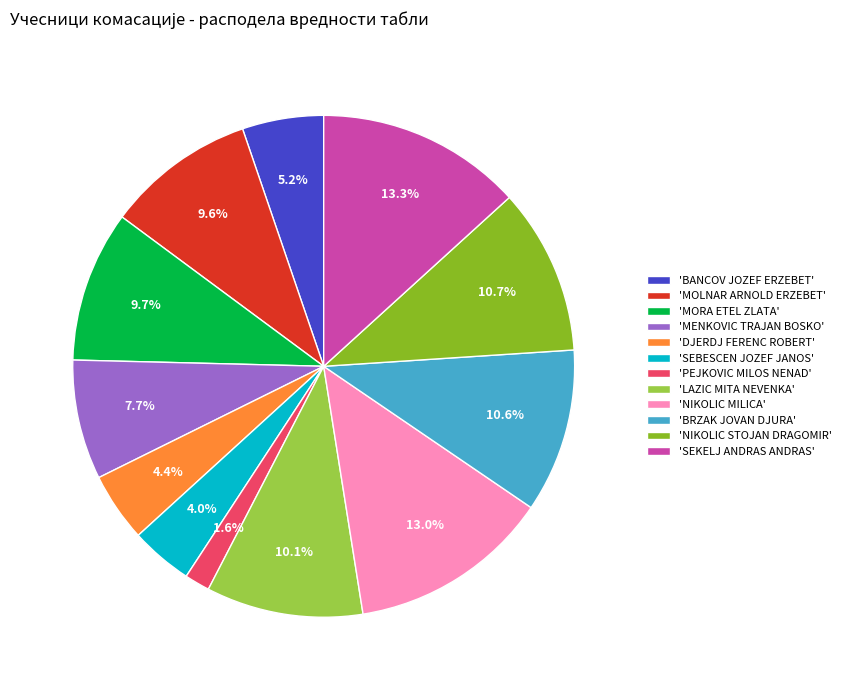

How many slices are in this pie chart?

12